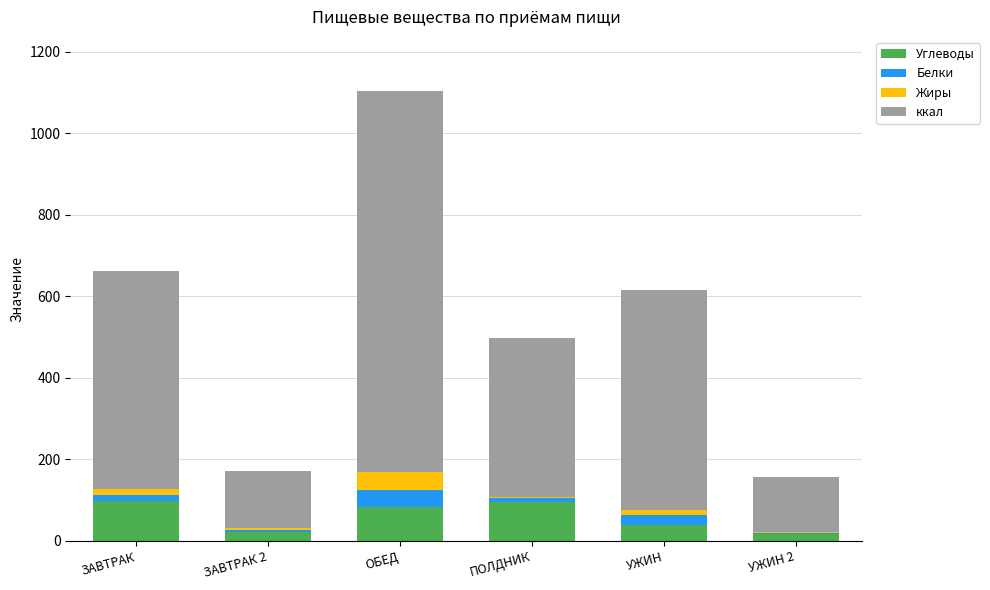

What is the average value of the Углеводы series?

59.2